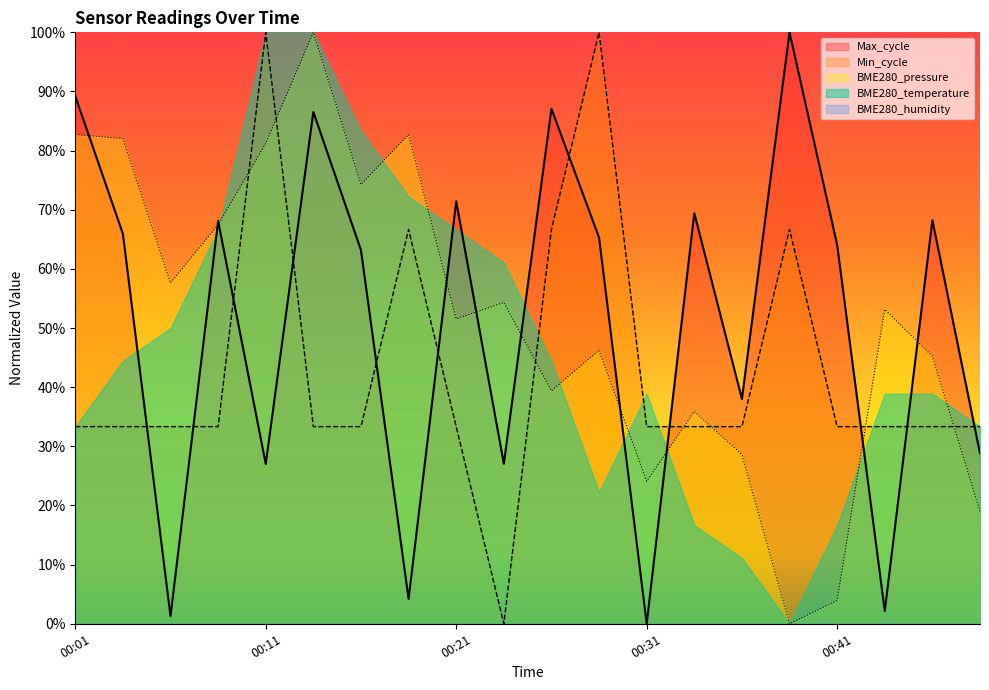

What is the maximum value for Max_cycle?

1.0